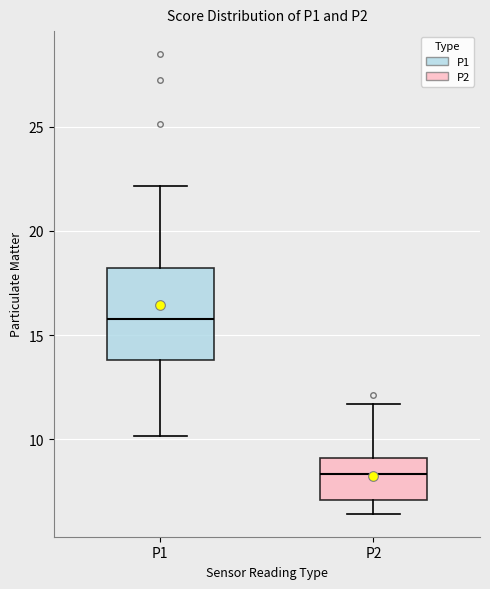

Reading left to right, read every box against the y-axis: the position of its median line, the range the box covers, and the ends of its whiskers. The values are not printed on the chart, so give them approximately, as read against the axis.

P1: median 16.0, box 14.0 to 18.0, whiskers 10.0 to 22.0
P2: median 8.5, box 7.0 to 9.0, whiskers 6.5 to 11.5